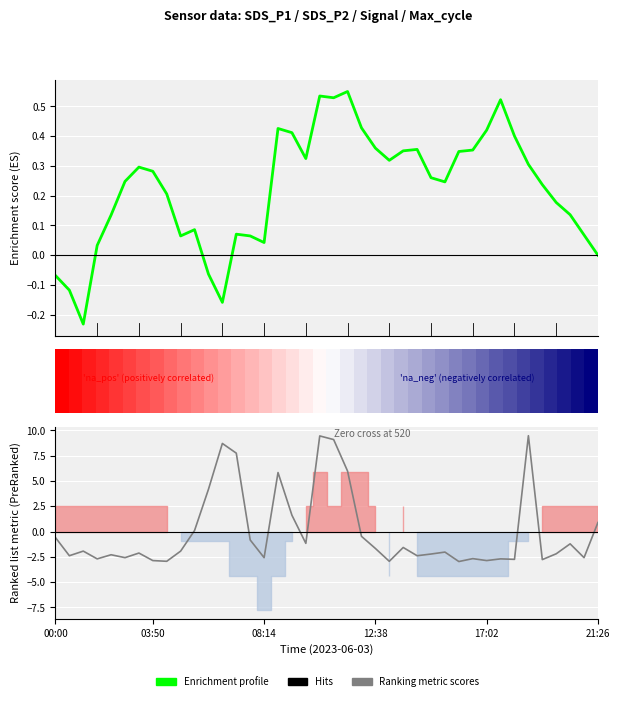

True or false: Enrichment profile and Max_cycle (norm) intersect in this chart.

True